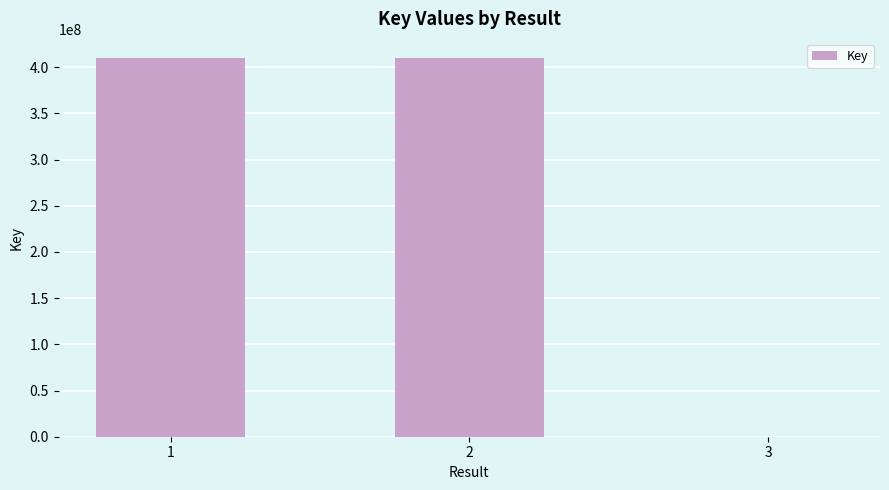

Is it true that the value at 1 is 410047967?

True